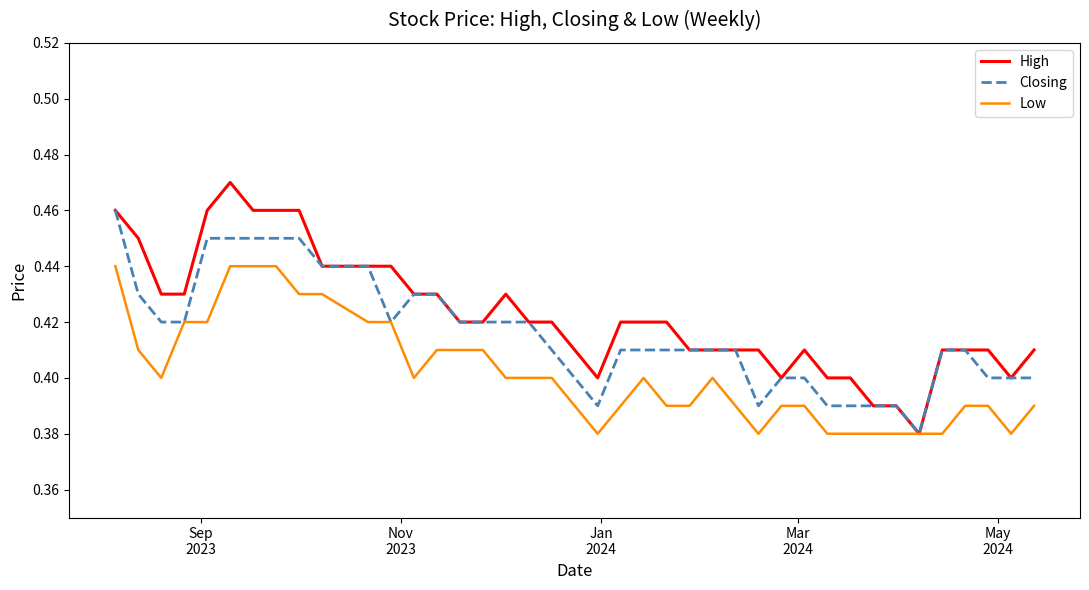

List the series in order of their overall mean, lowest first.

Low, Closing, High